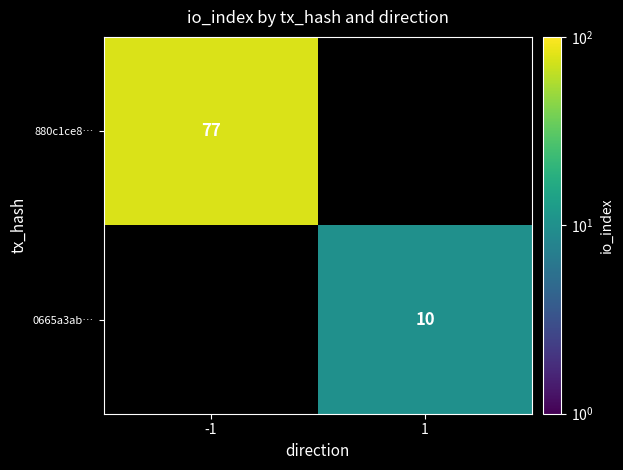

True or false: 880c1ce8… has a value of 77 at -1.

True